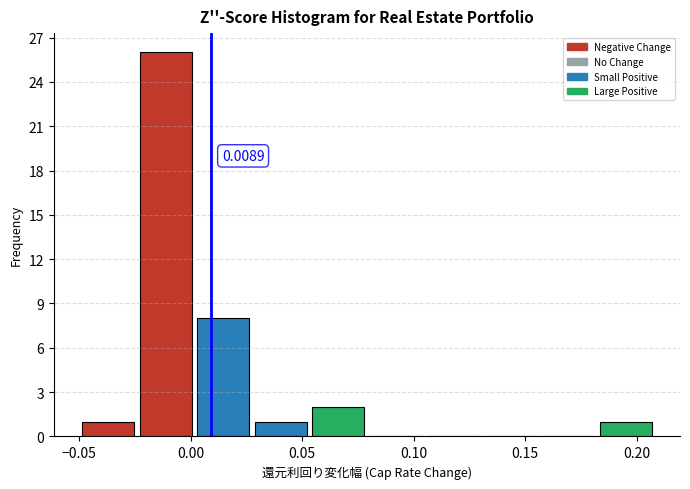

Which range on the x-axis has the tallest bar?

-0.025 to 0.000